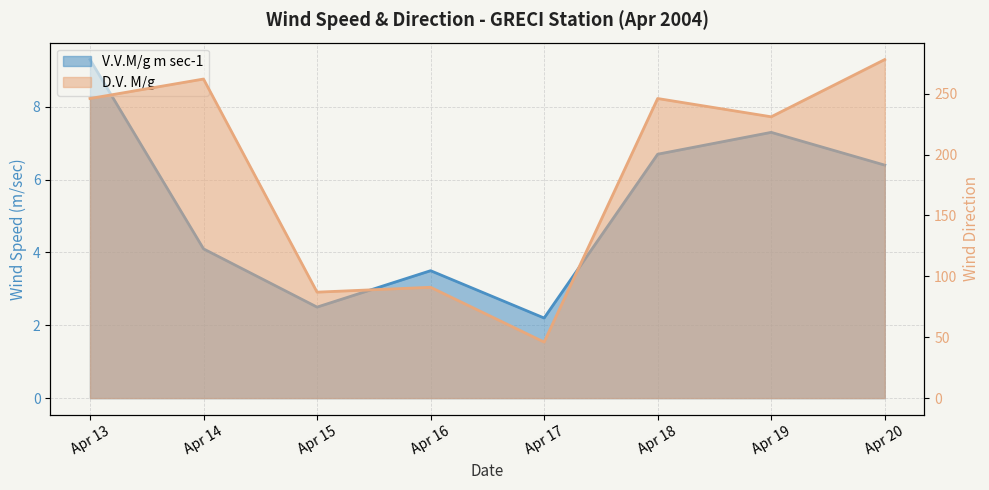

Reading left to right, what are all the values shown in this chart?

V.V.M/g m sec-1: 9.3	4.1	2.5	3.5	2.2	6.7	7.3	6.4
D.V. M/g: 246.0	262.0	87.0	91.0	46.0	246.0	231.0	278.0